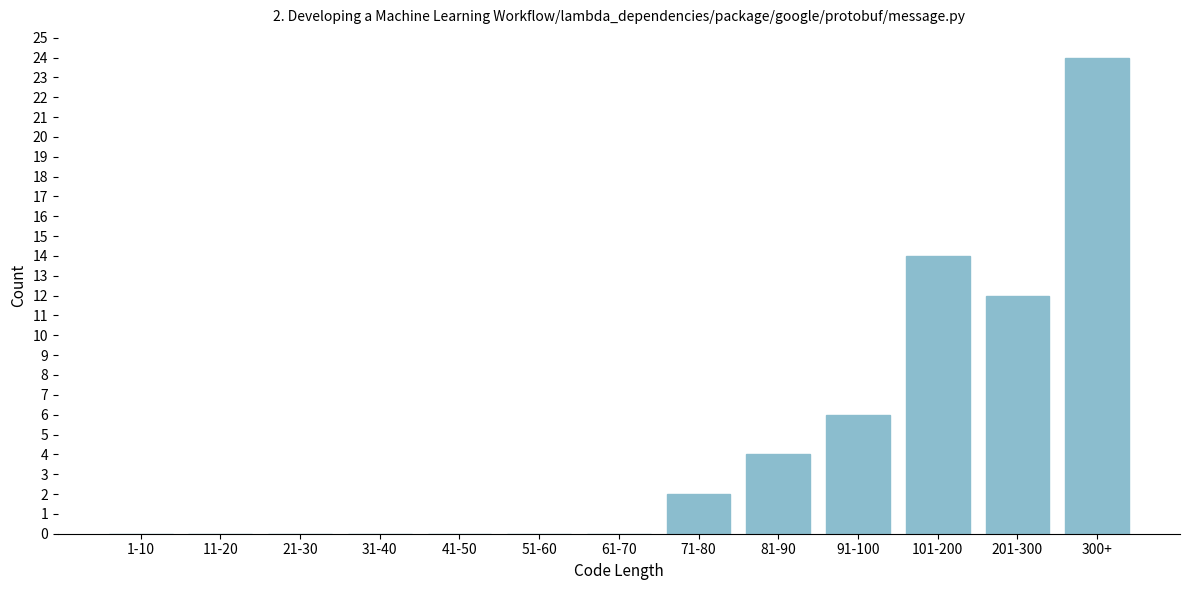

Reading left to right, extract all data points from this chart.

1-10=0	11-20=0	21-30=0	31-40=0	41-50=0	51-60=0	61-70=0	71-80=2	81-90=4	91-100=6	101-200=14	201-300=12	300+=24